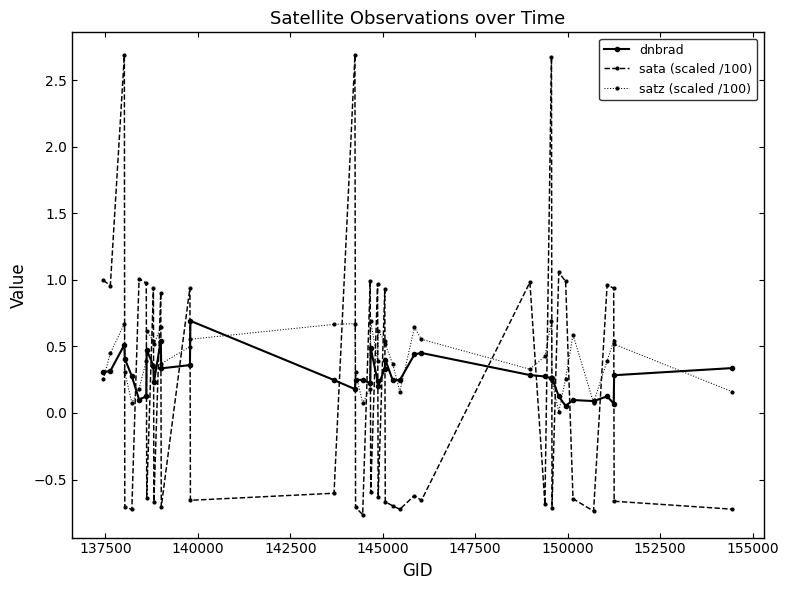

Which series has the largest total across all categories?

satz (scaled /100)